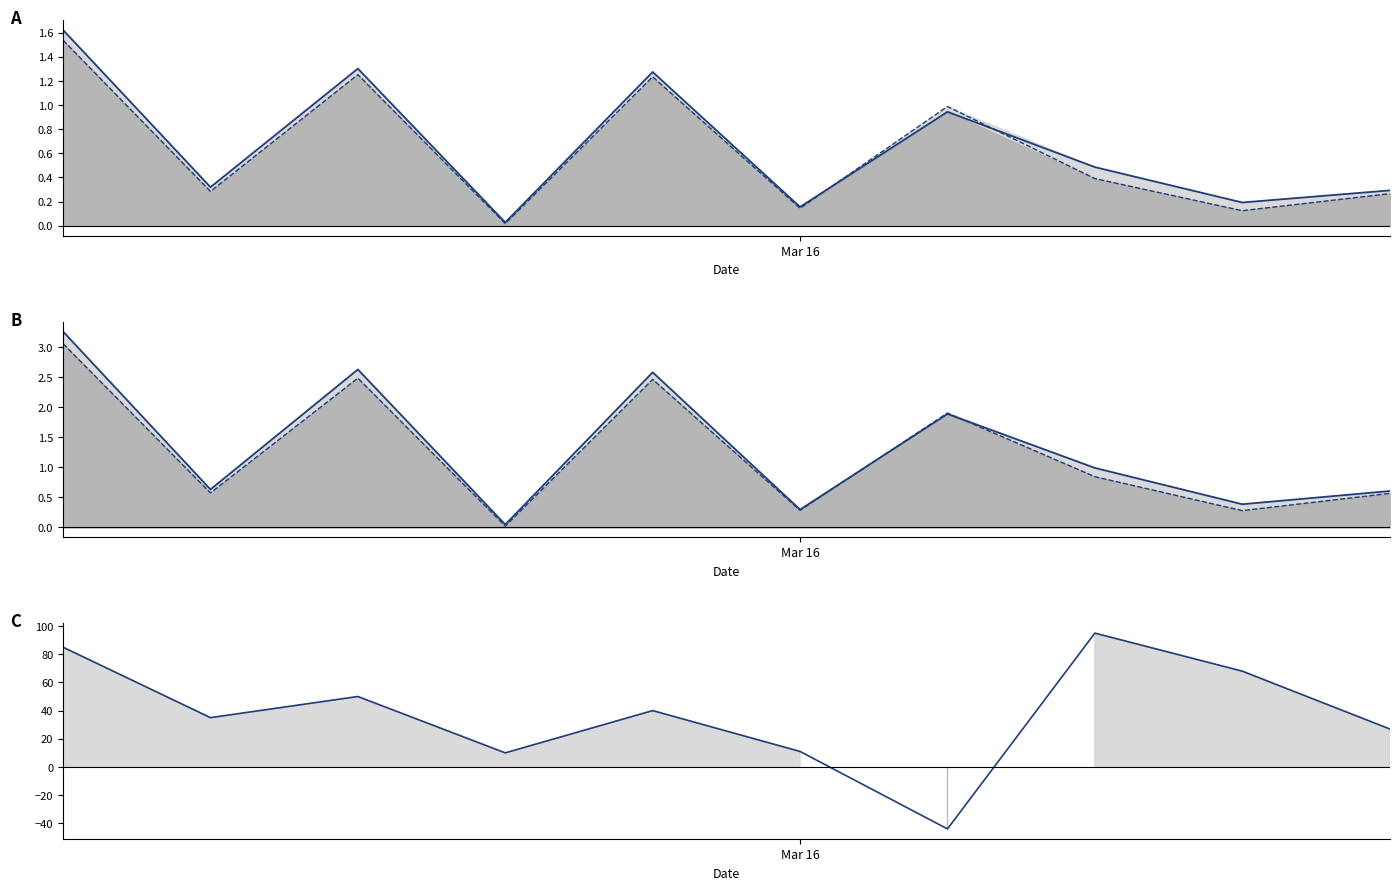

What is the average value of the 6M 2014 series?

1.2